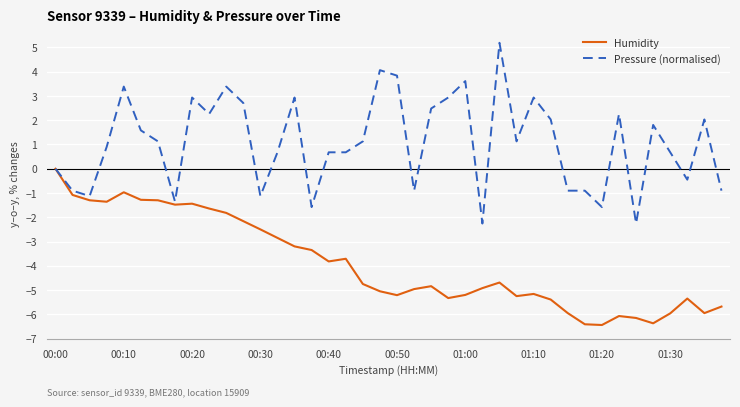

Which series has the widest spread of values?

Pressure (normalised)